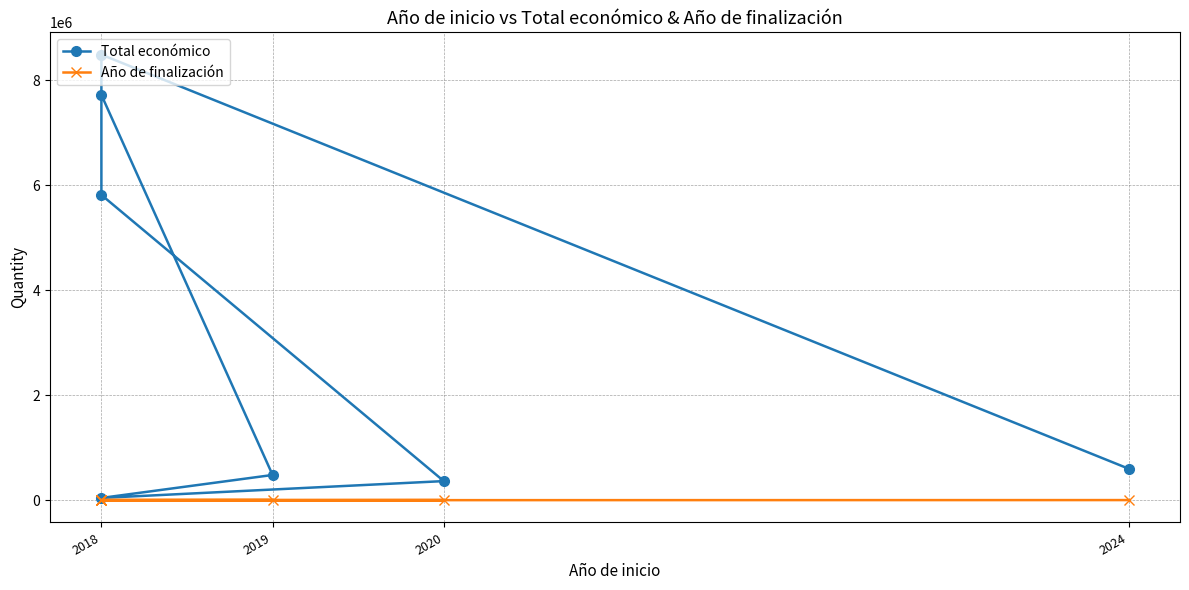

What is the difference between the maximum and second lowest values in the Año de finalización series?

2026